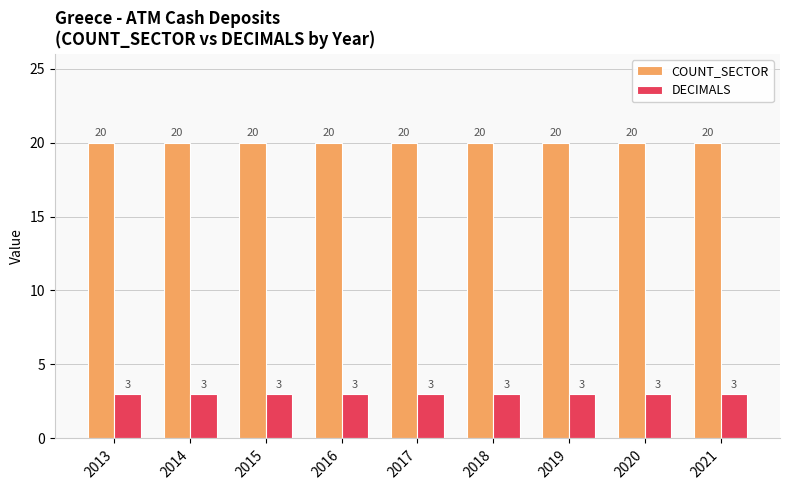

Which series has the largest total across all categories?

COUNT_SECTOR